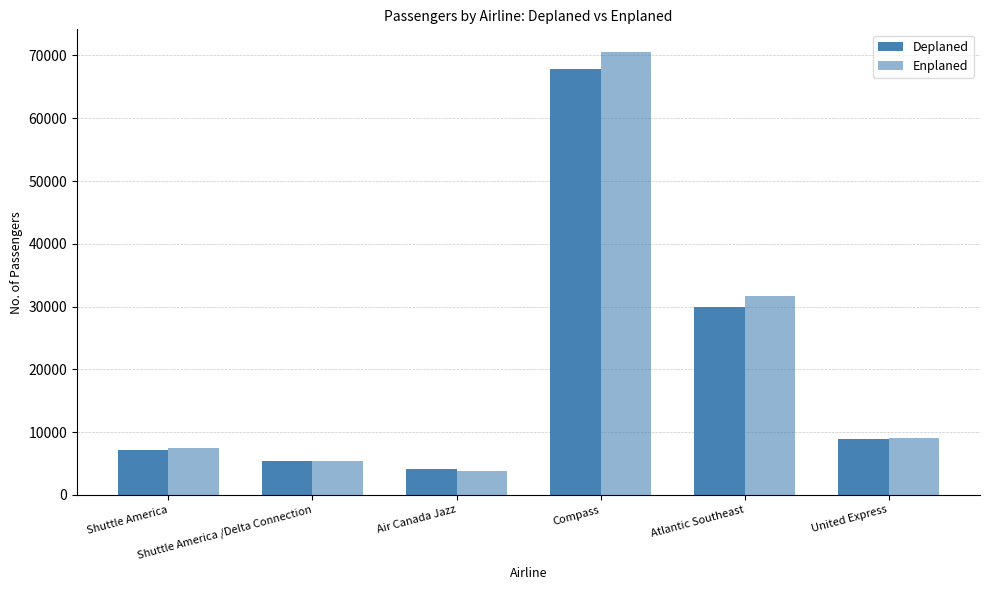

Are the bars horizontal?

No